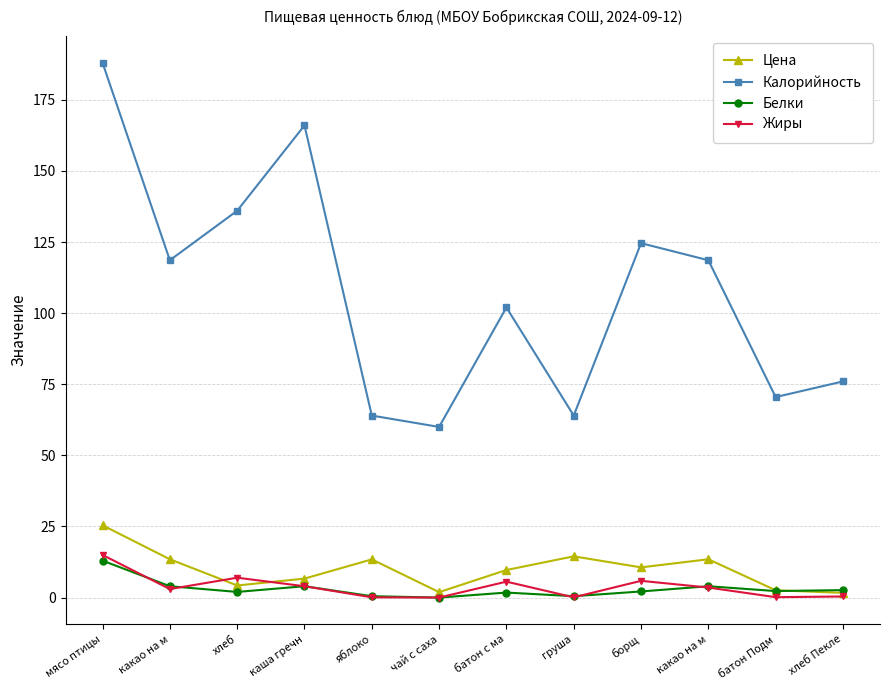

Which series ends up on top after the final intersection of Цена and Жиры?

Цена